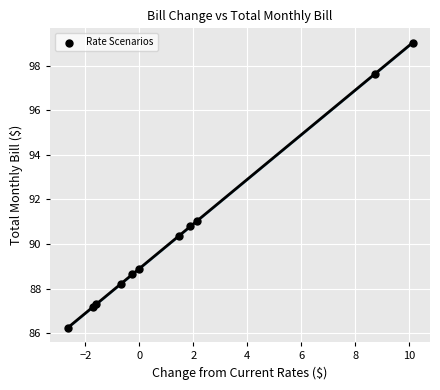

What Y value in the scatter plot is closest to 92?

91.0